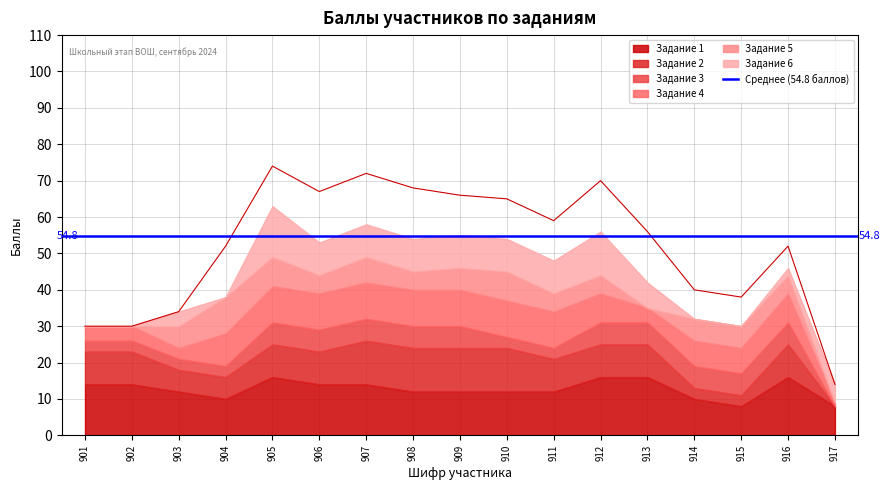

The value at 912 is 30. True or false?

False